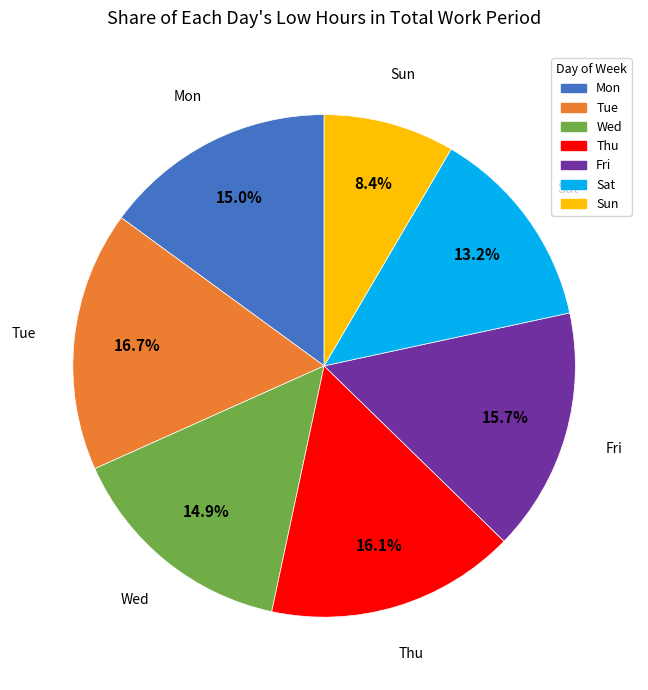

Is the sum of Thu and Mon greater than half?

No